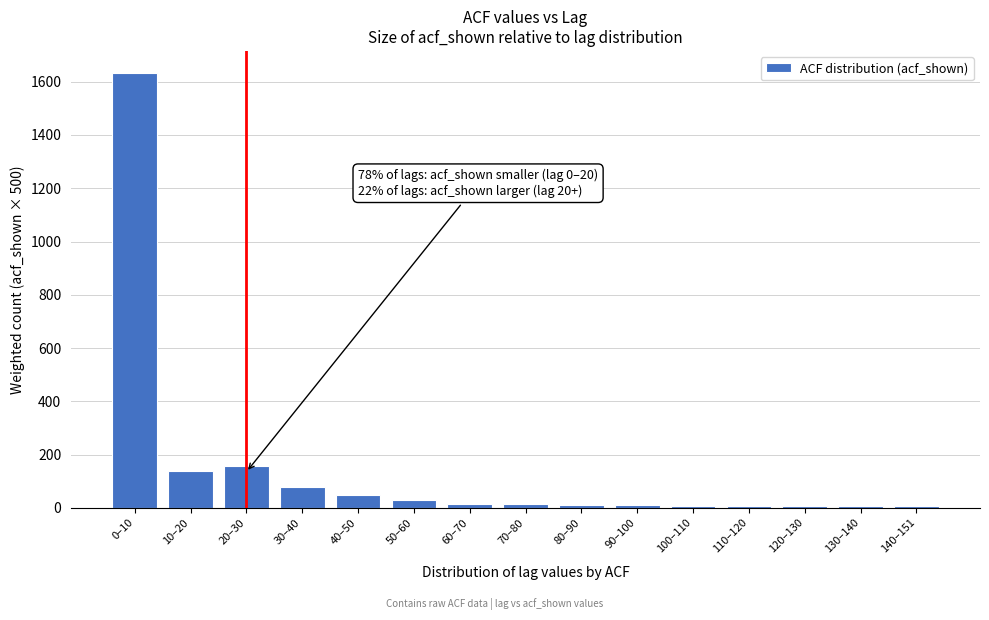

What is the sum of the values at 20–30 and 0–10?

1792.0